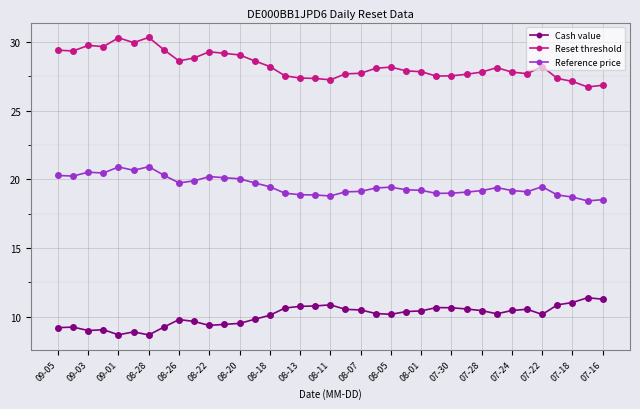

True or false: Reset threshold and Reference price cross at least once.

False